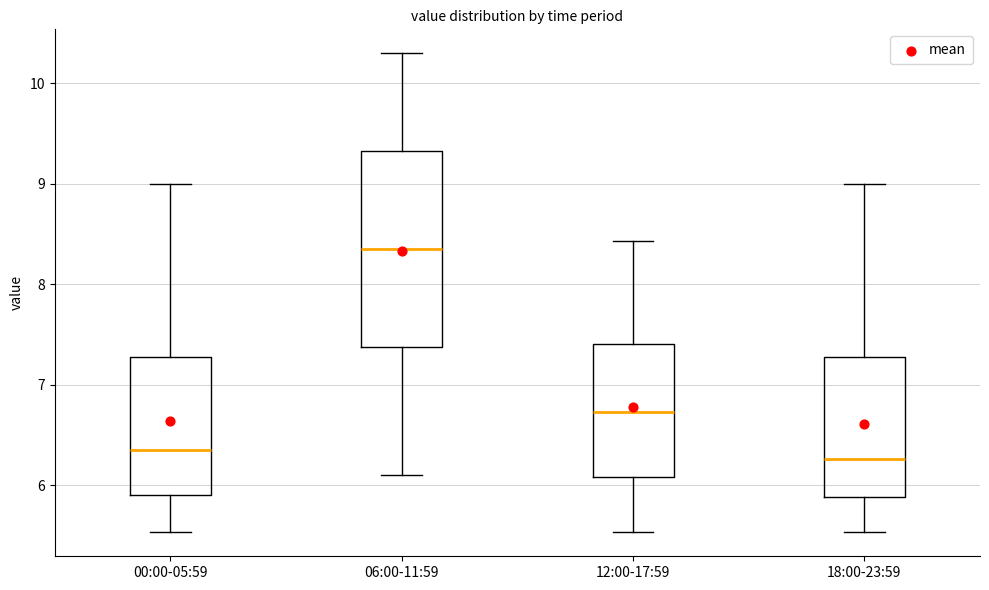

Where is the lower edge of the box for 00:00-05:59 on the y-axis? The values are not printed on the chart, so give them approximately, as read against the axis.

5.9